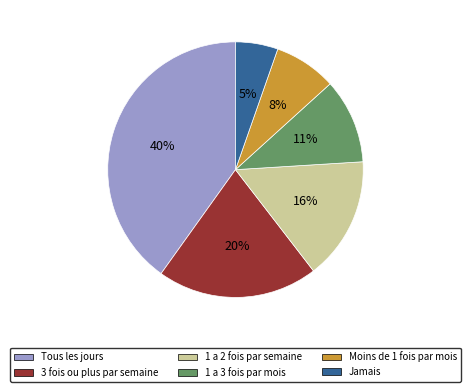

How many segments does this pie chart have?

6